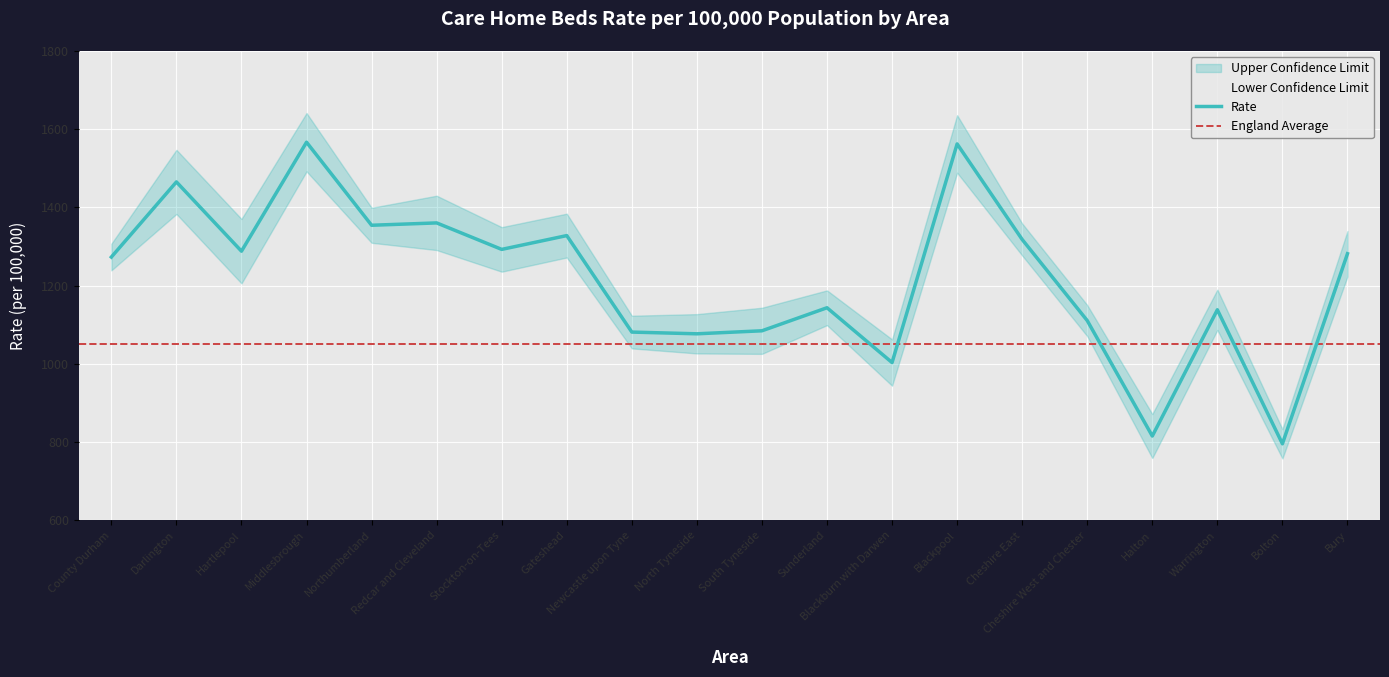

True or false: Upper Confidence Limit and Rate intersect in this chart.

False